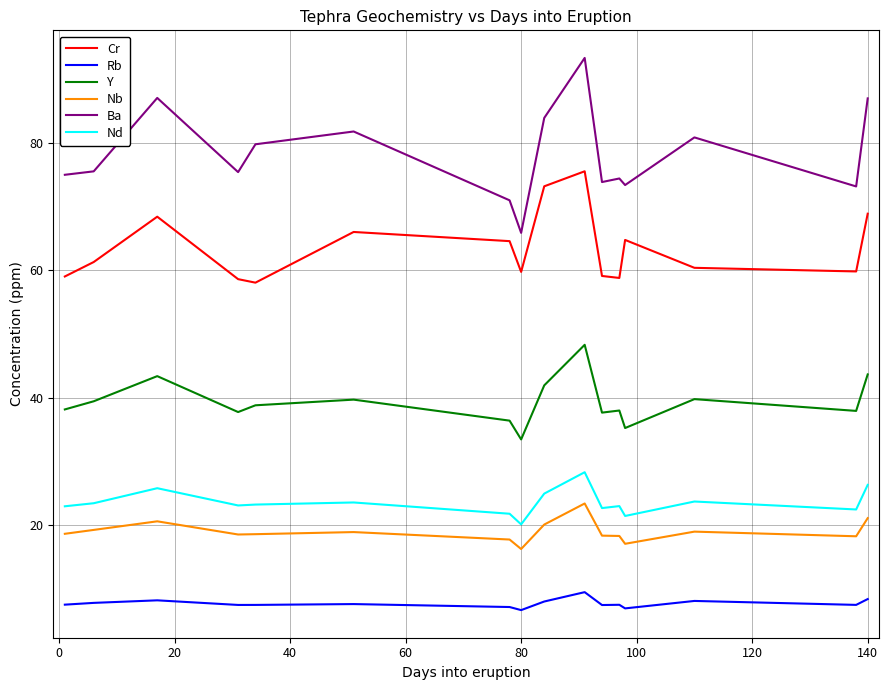

Rank the series by their maximum value, from lowest to highest.

Rb, Nb, Nd, Y, Cr, Ba